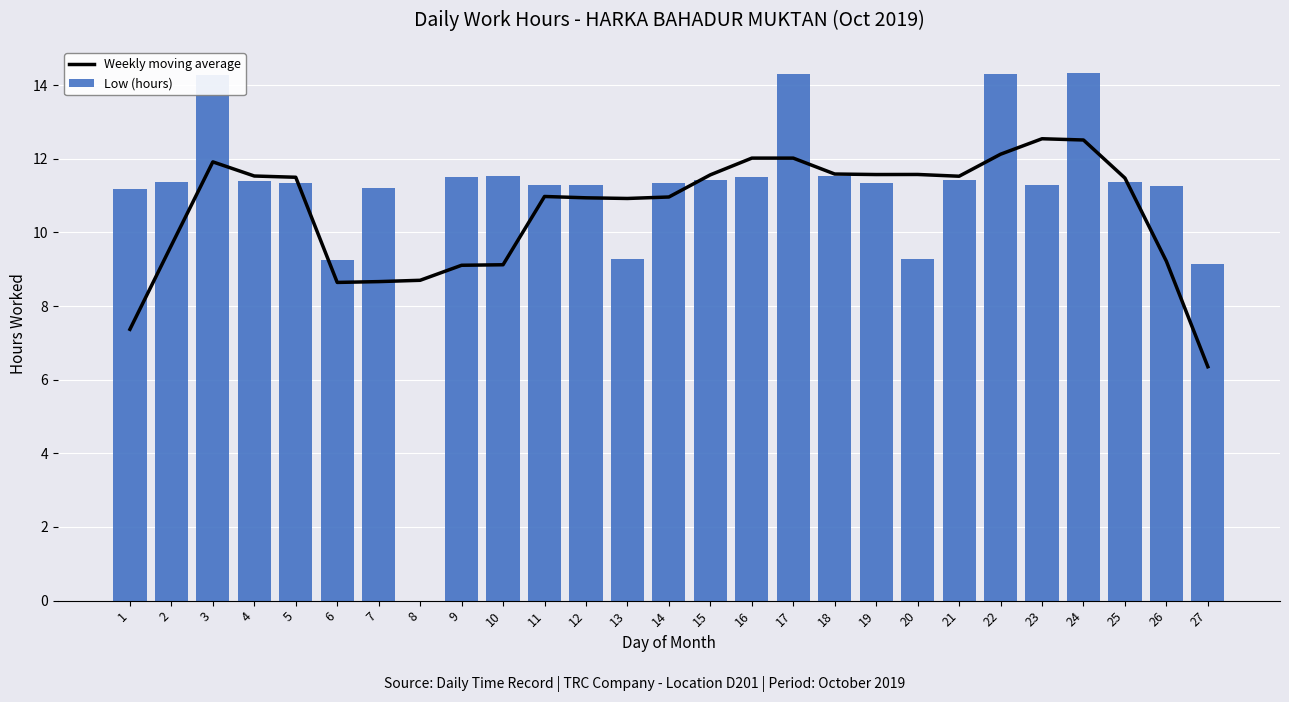

Are the bars horizontal?

No